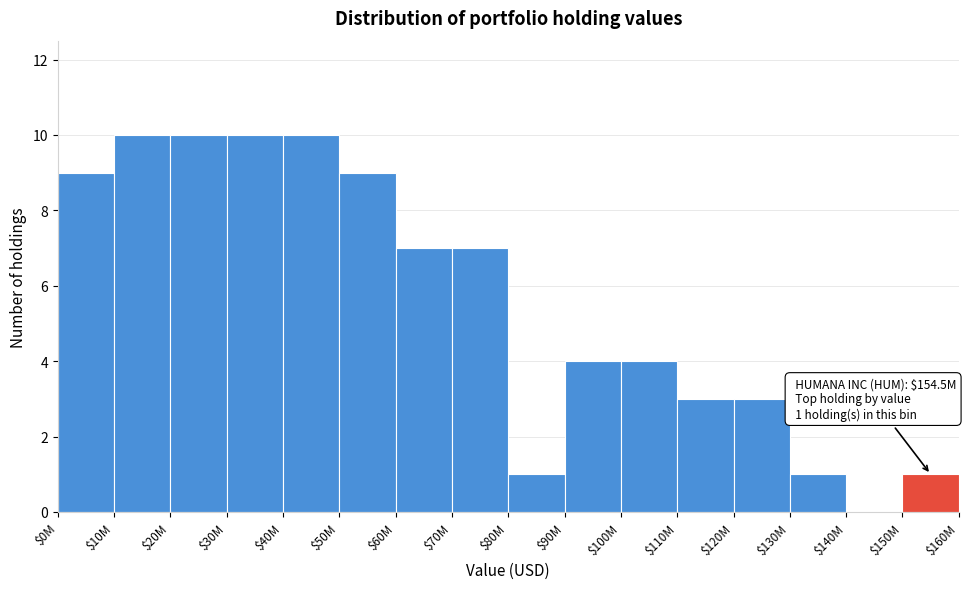

True or false: the data shows 3 at $50M.

False